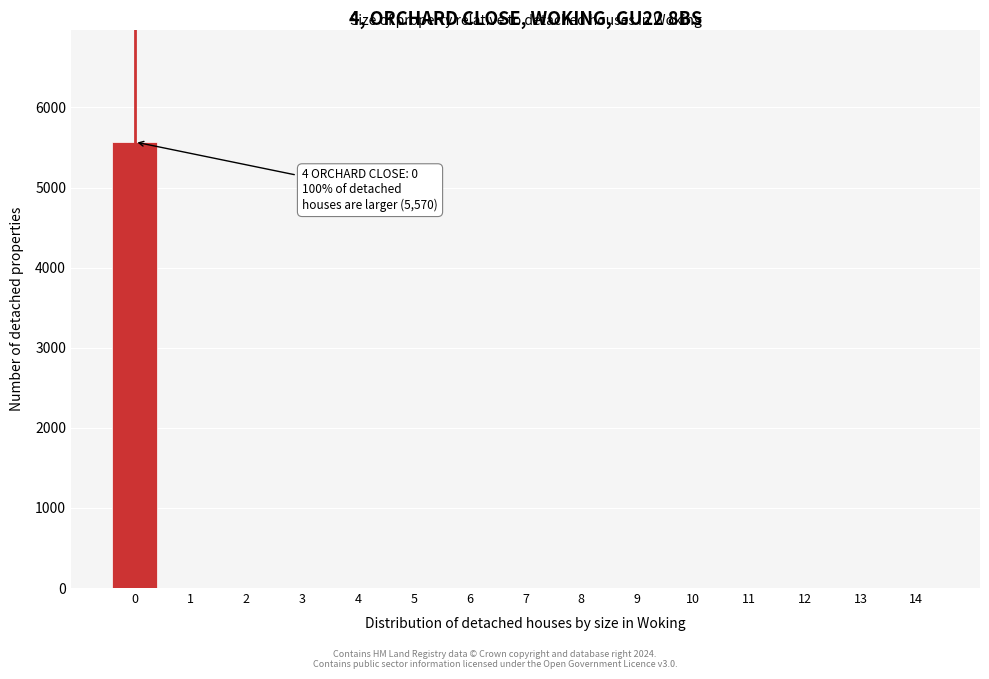

Reading left to right, list all the values displayed in this chart.

0=5570	1=0	2=0	3=0	4=0	5=0	6=0	7=0	8=0	9=0	10=0	11=0	12=0	13=0	14=0